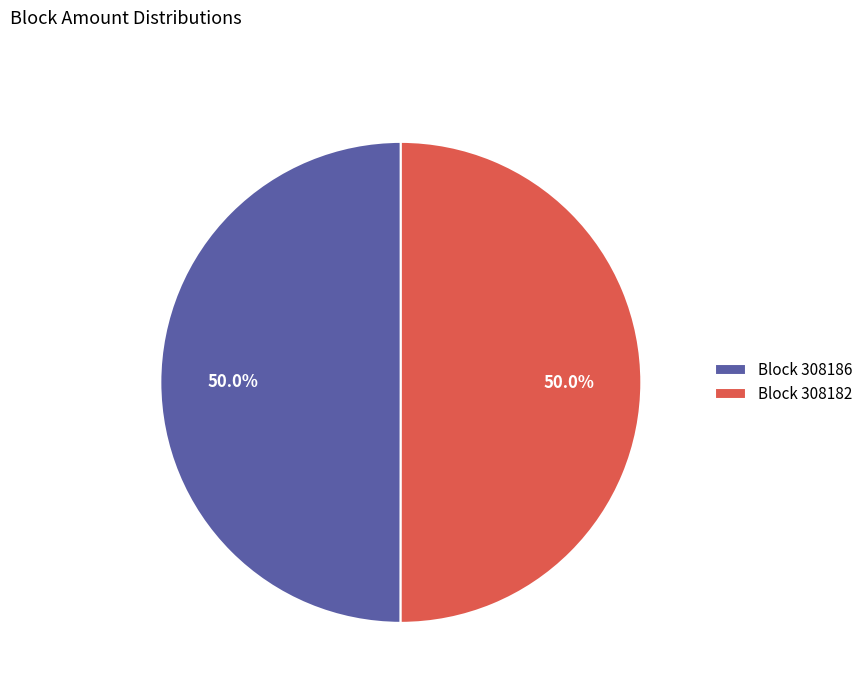

What is the total percentage of Block 308186 and Block 308182?

100.0%